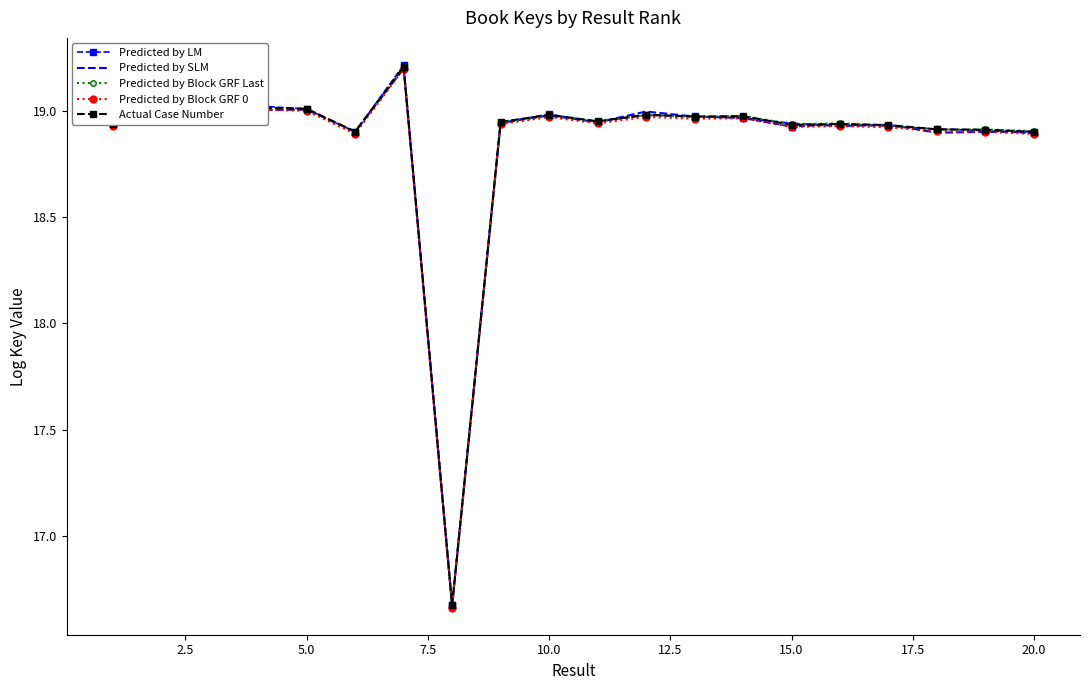

Which series has the largest range (max minus min)?

Predicted by LM